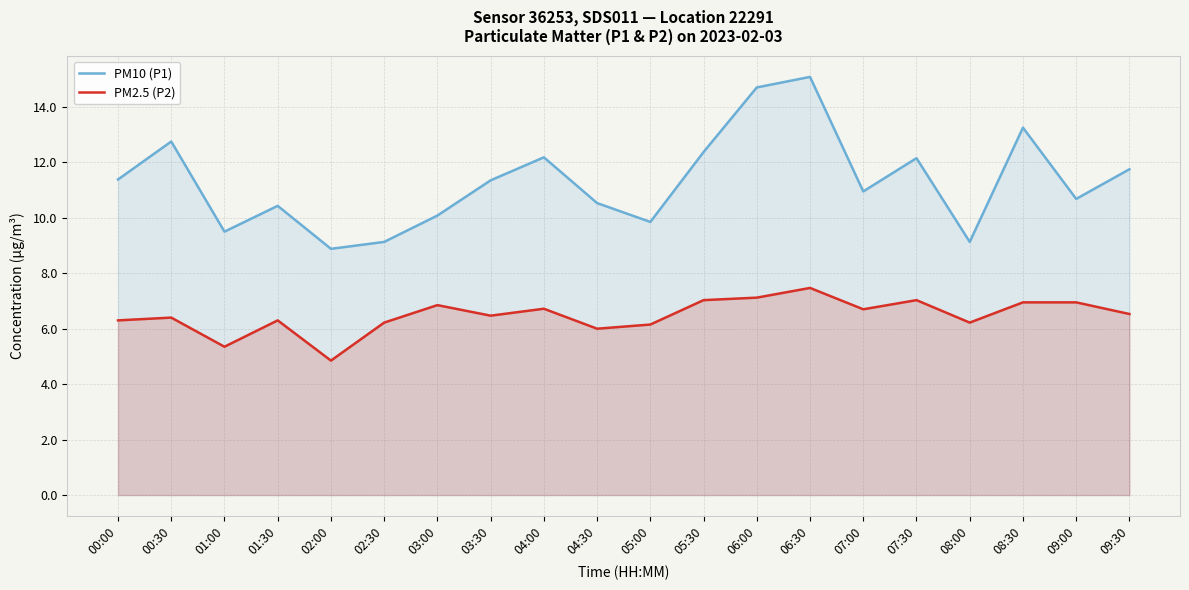

What is the sum of all PM2.5 (P2) values?

129.6